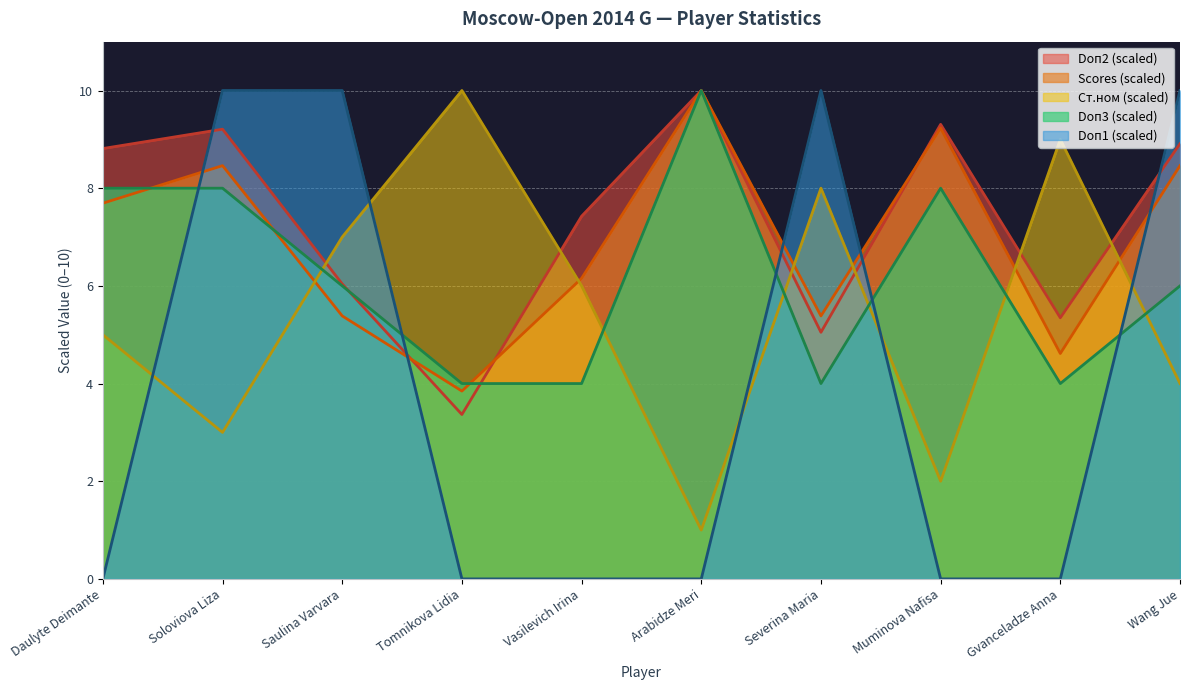

Which series has the largest total across all categories?

Doп2 (scaled)